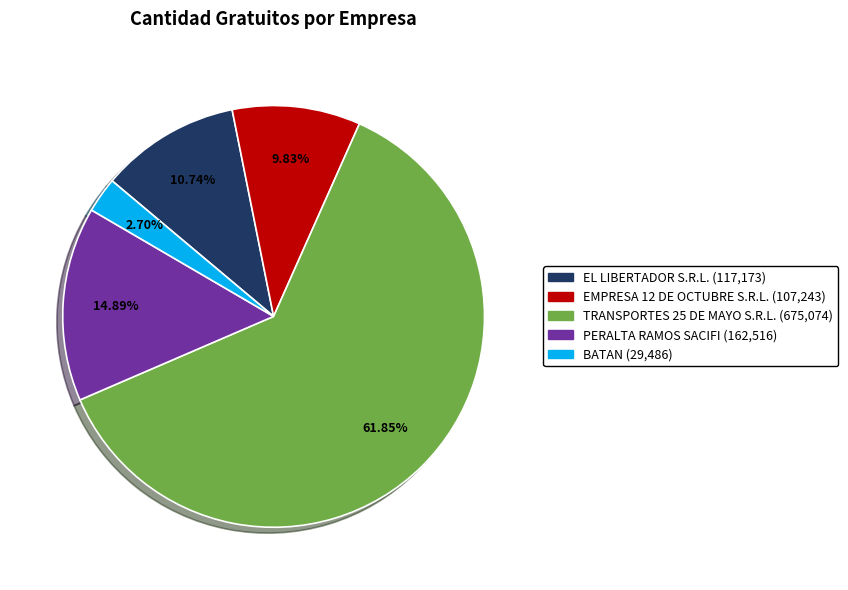

What percentage is the EL LIBERTADOR S.R.L. slice, to the nearest percent?

11%